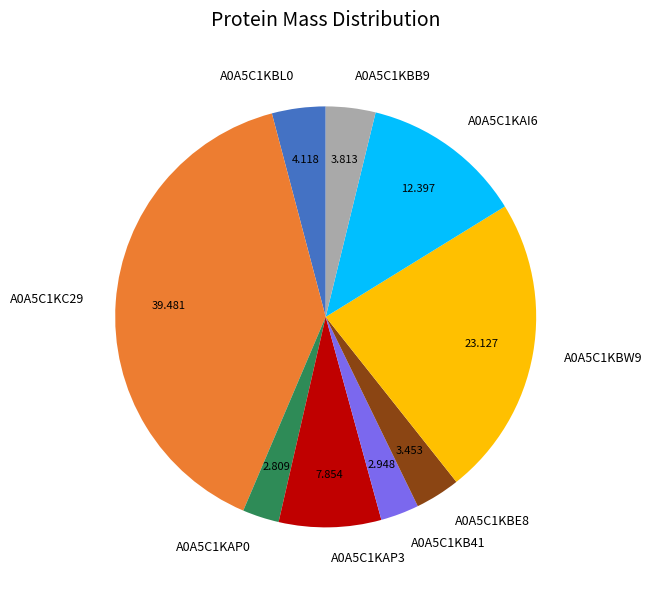

Does A0A5C1KC29 account for over 50% of the chart?

No